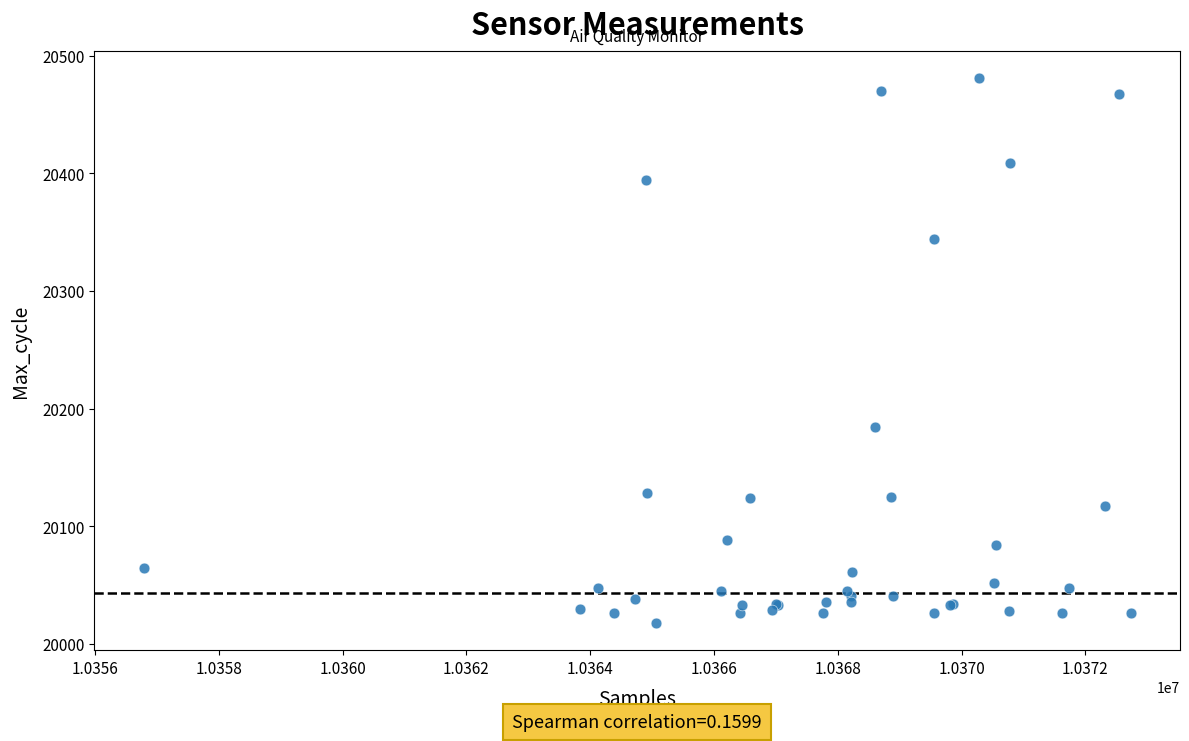

What Y value in the scatter plot is closest to 20249?

20184